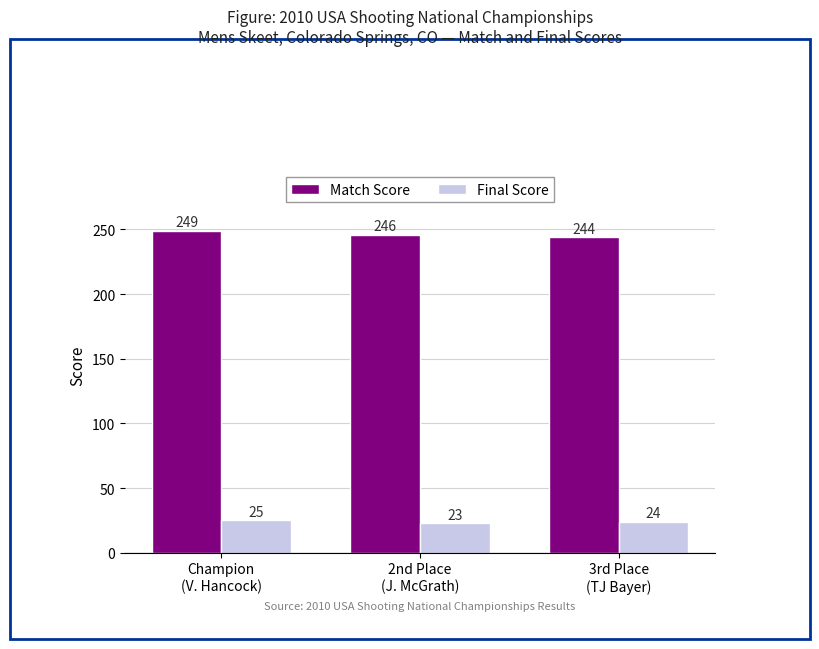

Which series has the largest range (max minus min)?

Match Score